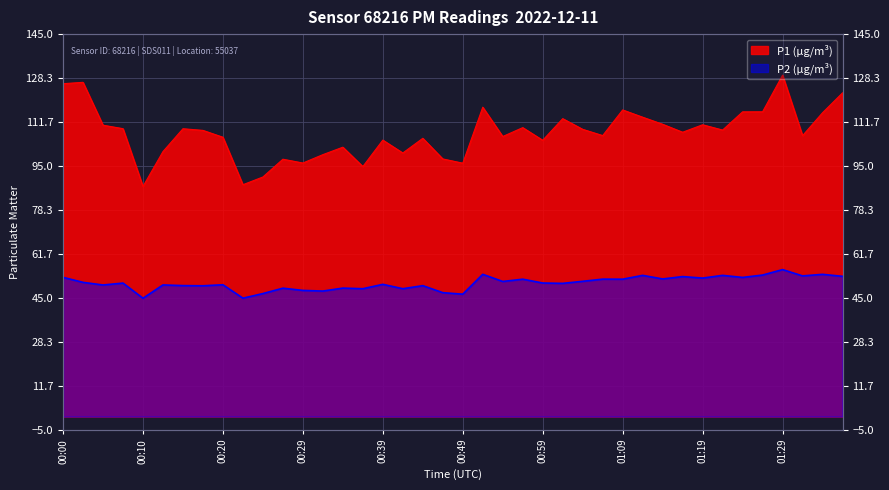

Which category has the lowest value in the P1 series?

00:10